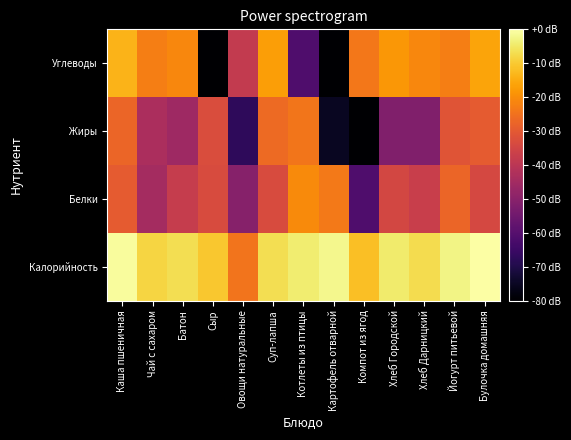

What is the minimum value shown in the chart?

-80.0